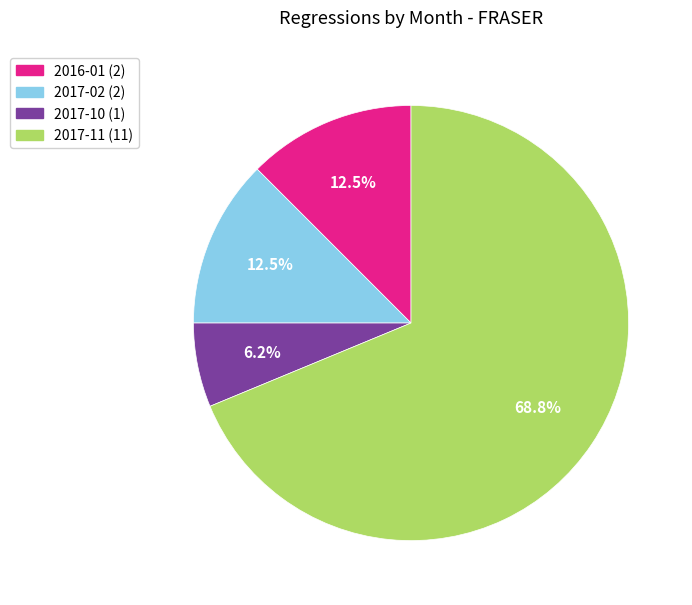

Does any single category account for the majority?

Yes